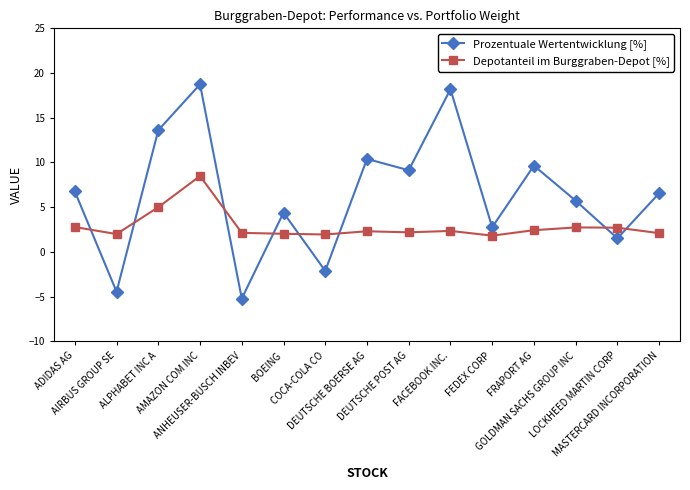

What is the maximum value shown in the chart?

18.7